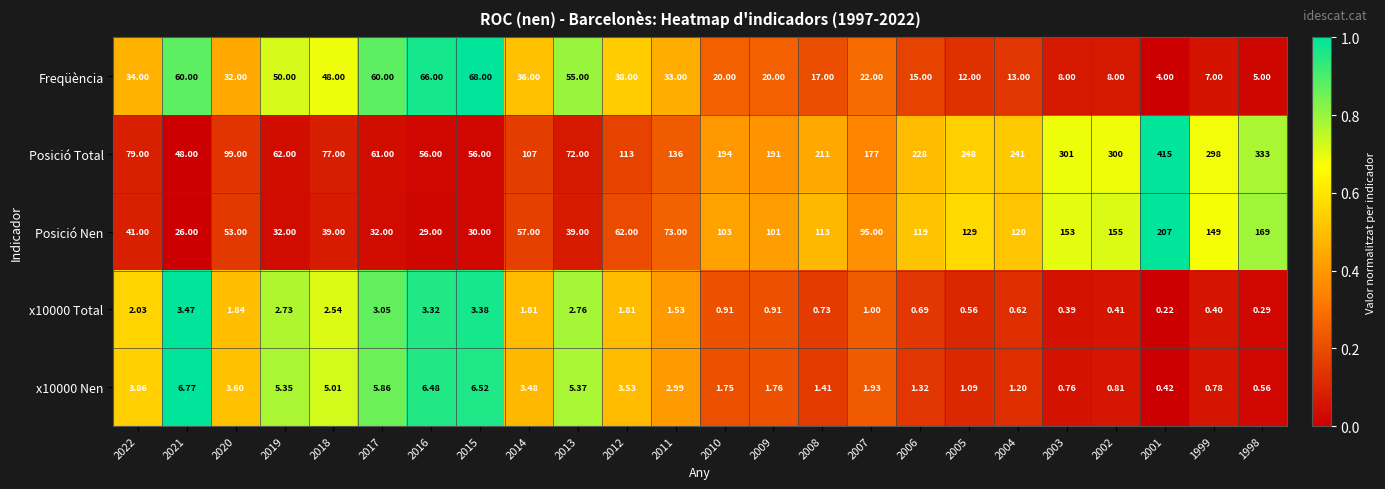

Which series has the largest total across all categories?

Posició Total